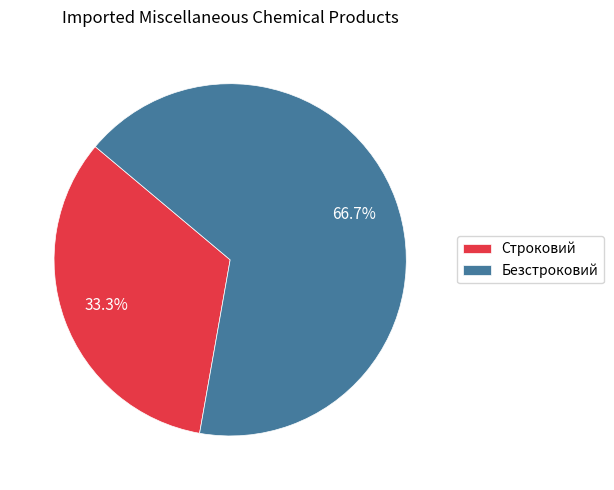

To the nearest percent, what is the average slice percentage?

50%